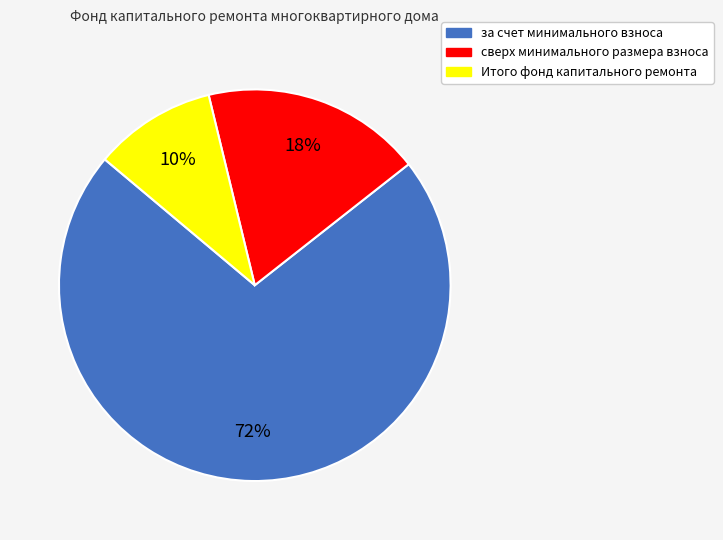

Which slice is the largest?

за счет минимального взноса